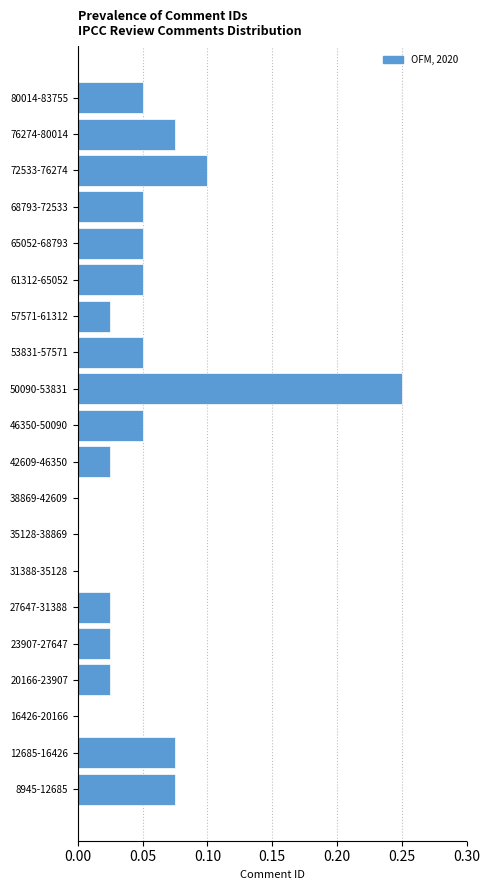

What is the change in value from 46350-50090 to 50090-53831?

+0.2